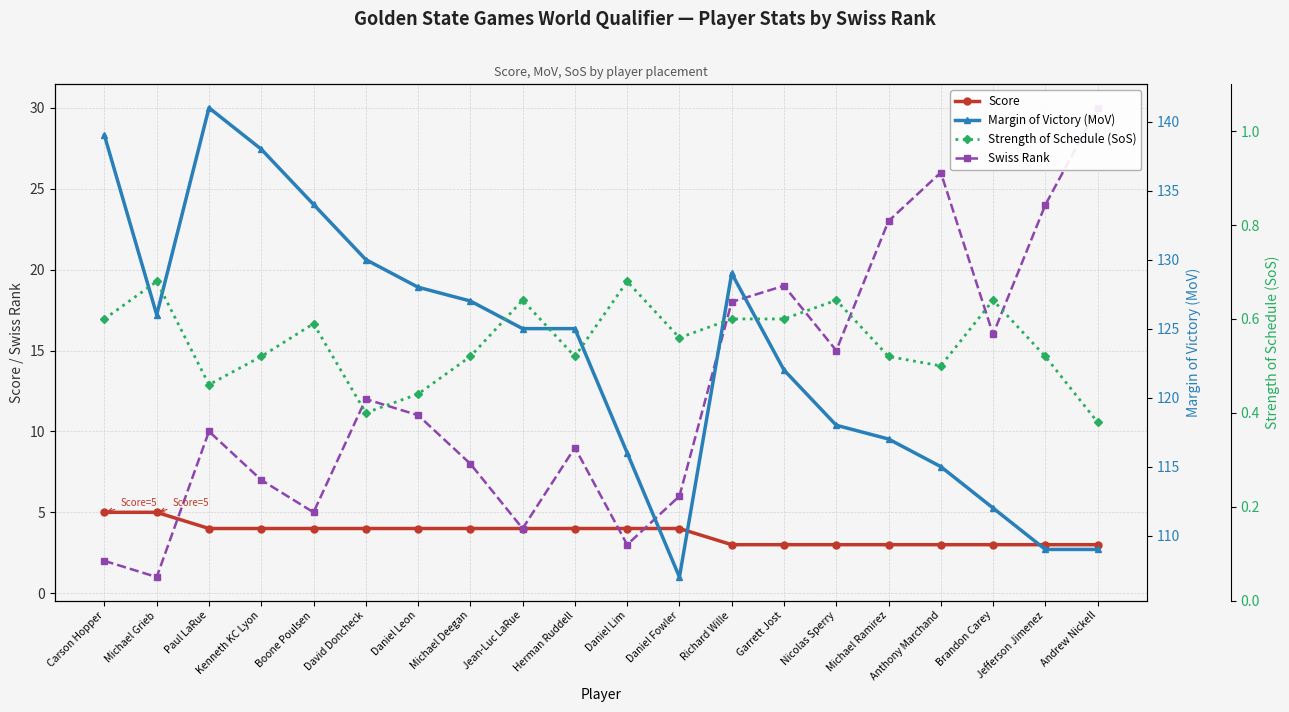

What is the average value of the score series?

3.7